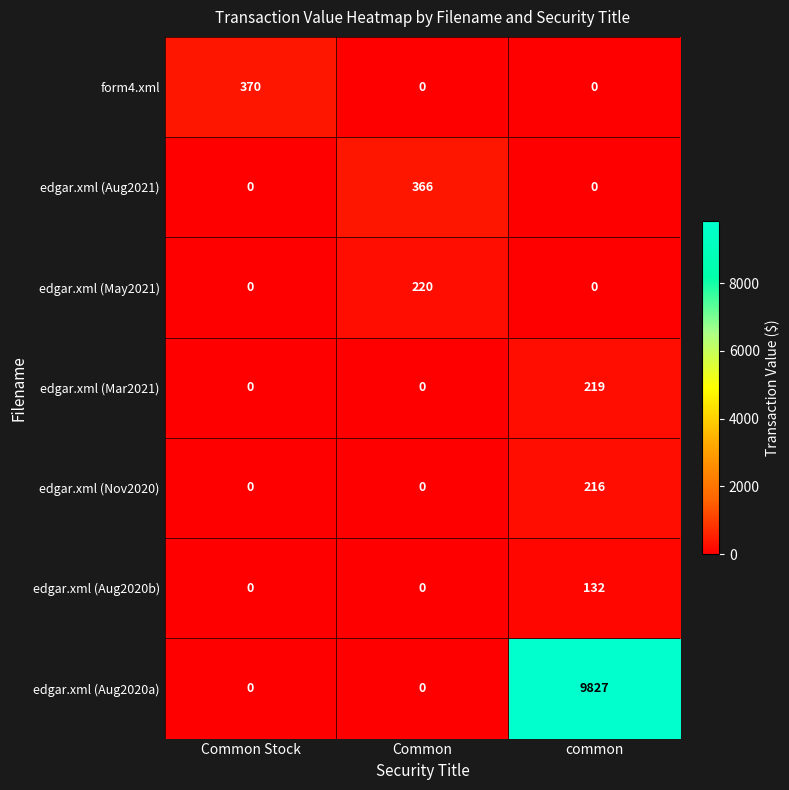

What is the sum of all edgar.xml (Mar2021) values?

219